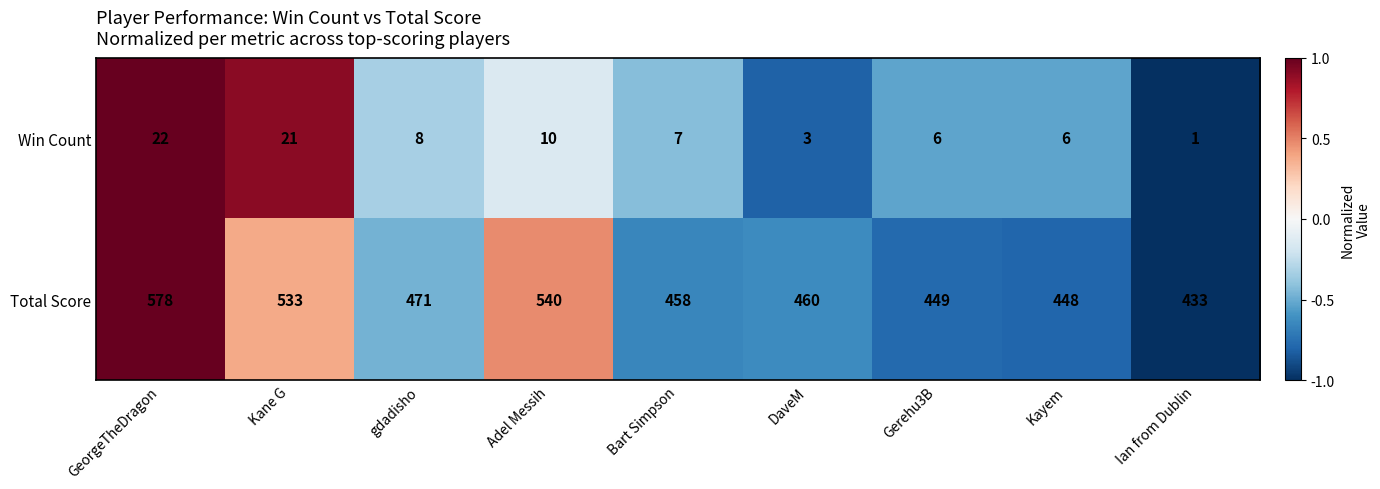

Count the number of categories in the chart.

9